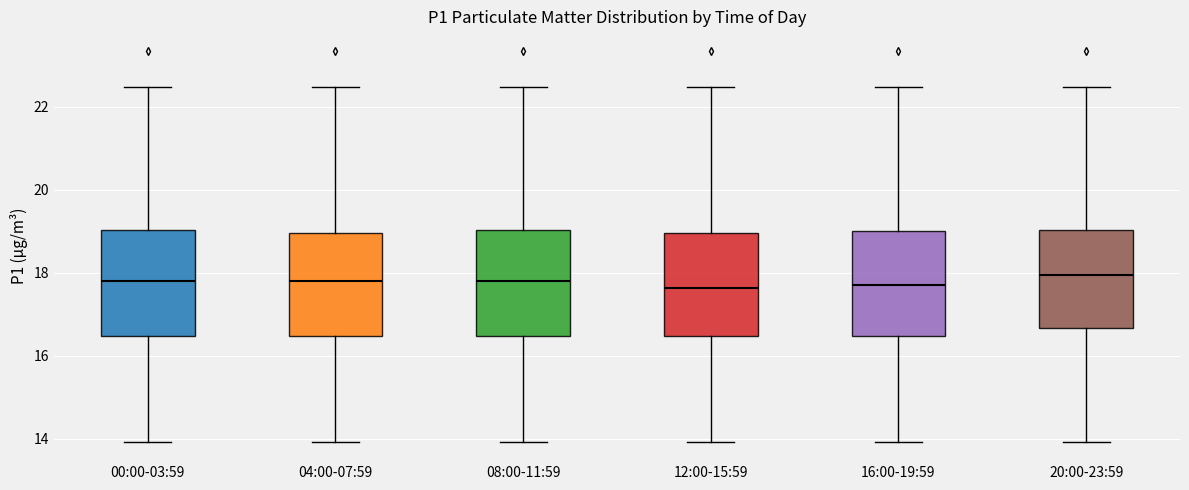

Reading left to right, transcribe this box plot: for each box, give where its median line is, the range the box spans, and where its two whiskers end, as read against the y-axis. The values are not printed on the chart, so give them approximately, as read against the axis.

00:00-03:59: median 17.8, box 16.4 to 19.0, whiskers 14.0 to 22.4
04:00-07:59: median 17.8, box 16.4 to 19.0, whiskers 14.0 to 22.4
08:00-11:59: median 17.8, box 16.4 to 19.0, whiskers 14.0 to 22.4
12:00-15:59: median 17.6, box 16.4 to 19.0, whiskers 14.0 to 22.4
16:00-19:59: median 17.8, box 16.4 to 19.0, whiskers 14.0 to 22.4
20:00-23:59: median 18.0, box 16.6 to 19.0, whiskers 14.0 to 22.4